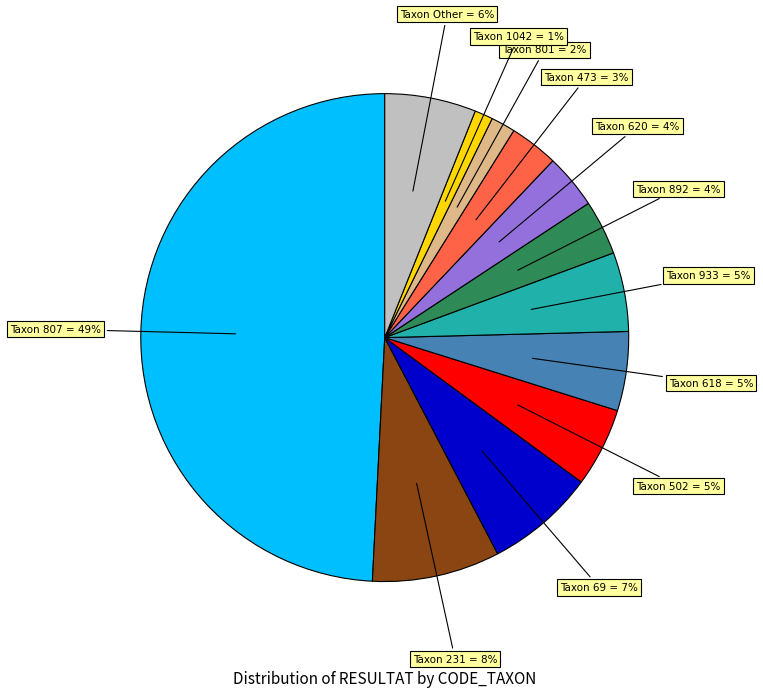

To the nearest percent, what is the difference between the largest and smallest slice percentages?

48%